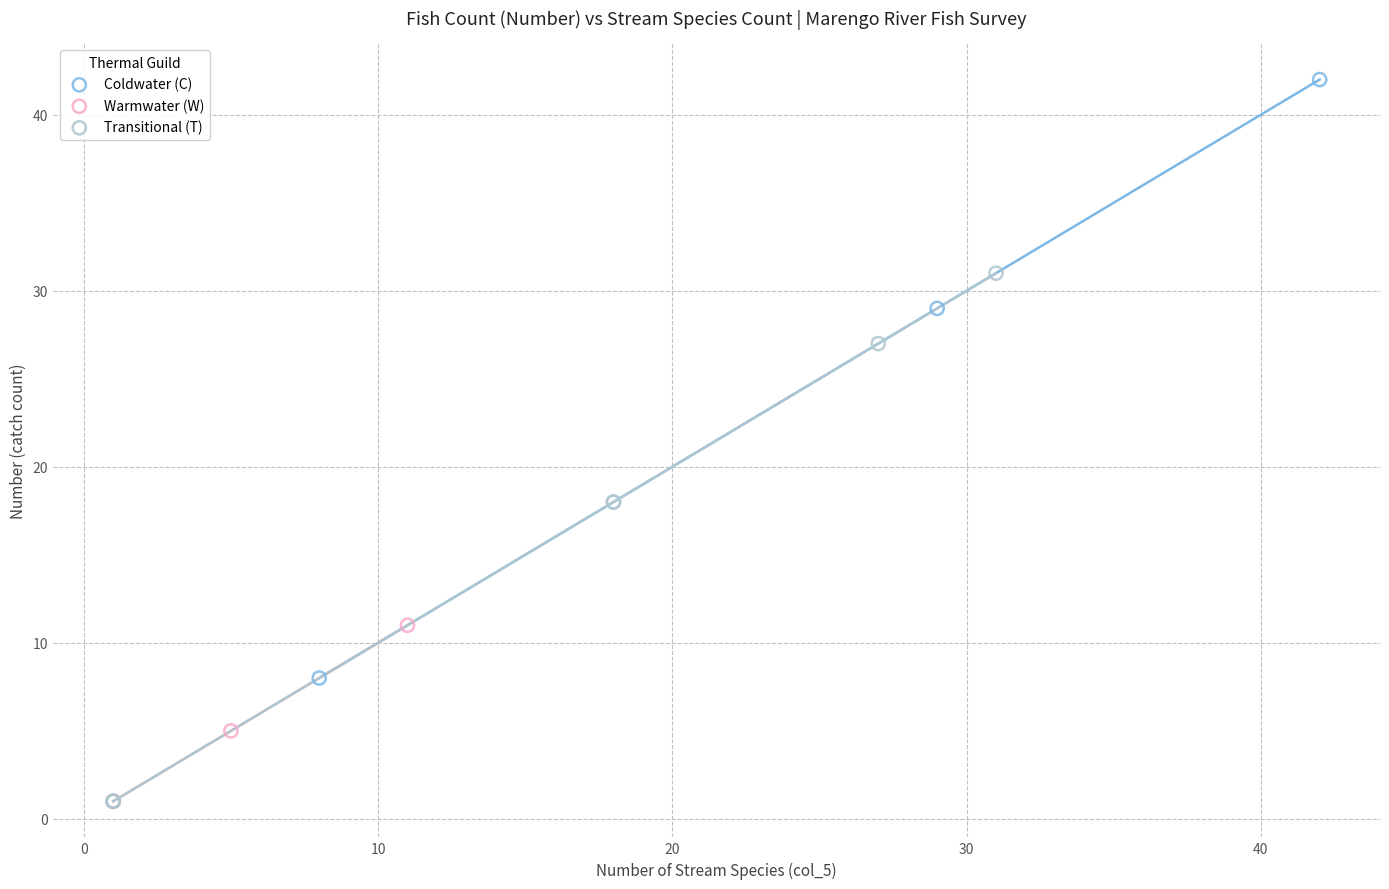

Which series contains the highest Y value?

Coldwater (C)